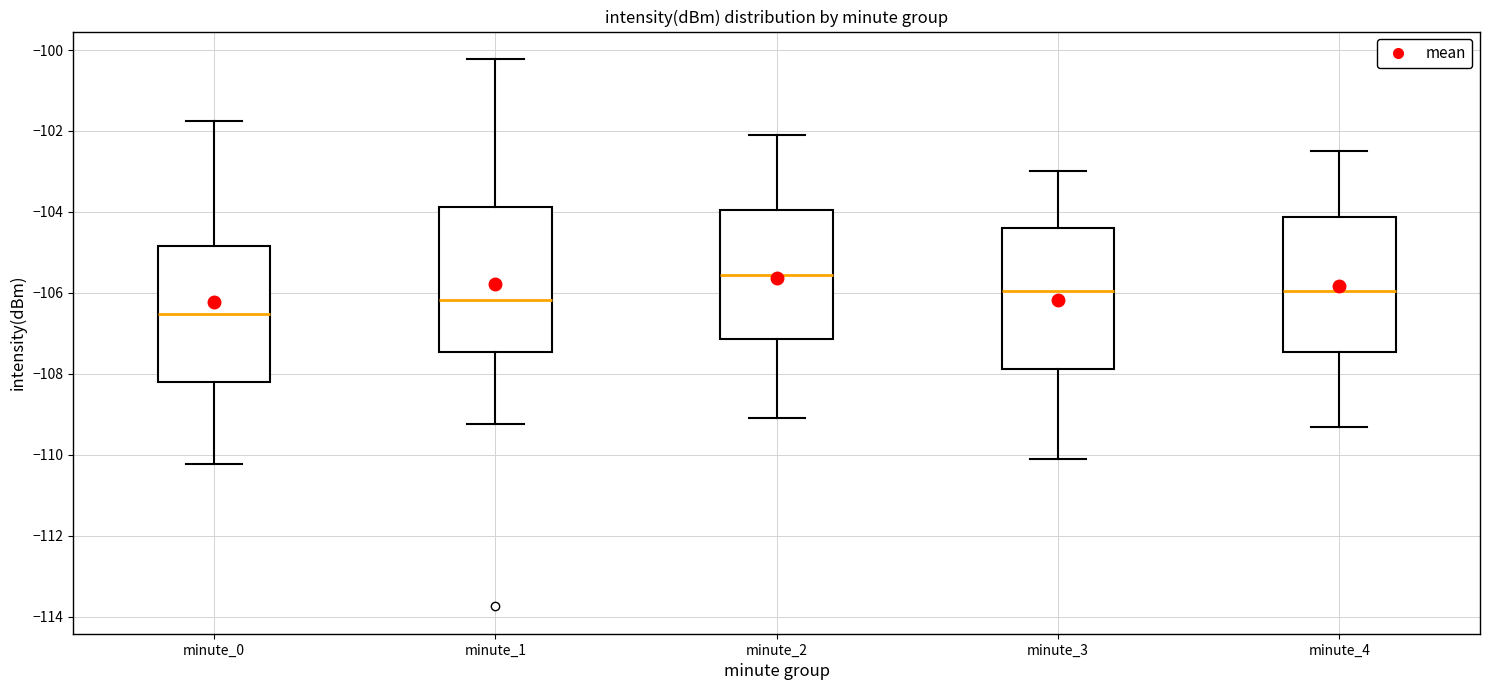

Reading left to right, transcribe this box plot: for each box, give where its median line is, the range the box spans, and where its two whiskers end, as read against the y-axis. The values are not printed on the chart, so give them approximately, as read against the axis.

minute_0: median -106.6, box -108.2 to -104.8, whiskers -110.2 to -101.8
minute_1: median -106.2, box -107.4 to -103.8, whiskers -109.2 to -100.2
minute_2: median -105.6, box -107.2 to -104.0, whiskers -109.0 to -102.0
minute_3: median -106.0, box -107.8 to -104.4, whiskers -110.0 to -103.0
minute_4: median -106.0, box -107.4 to -104.2, whiskers -109.2 to -102.4